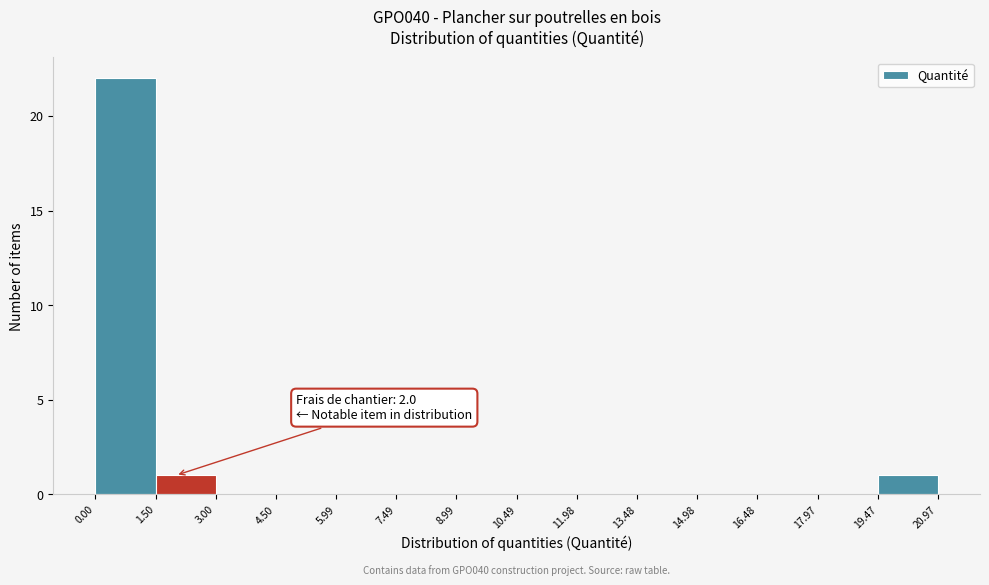

Over which range of the x-axis is the bar tallest?

0.00 to 1.50